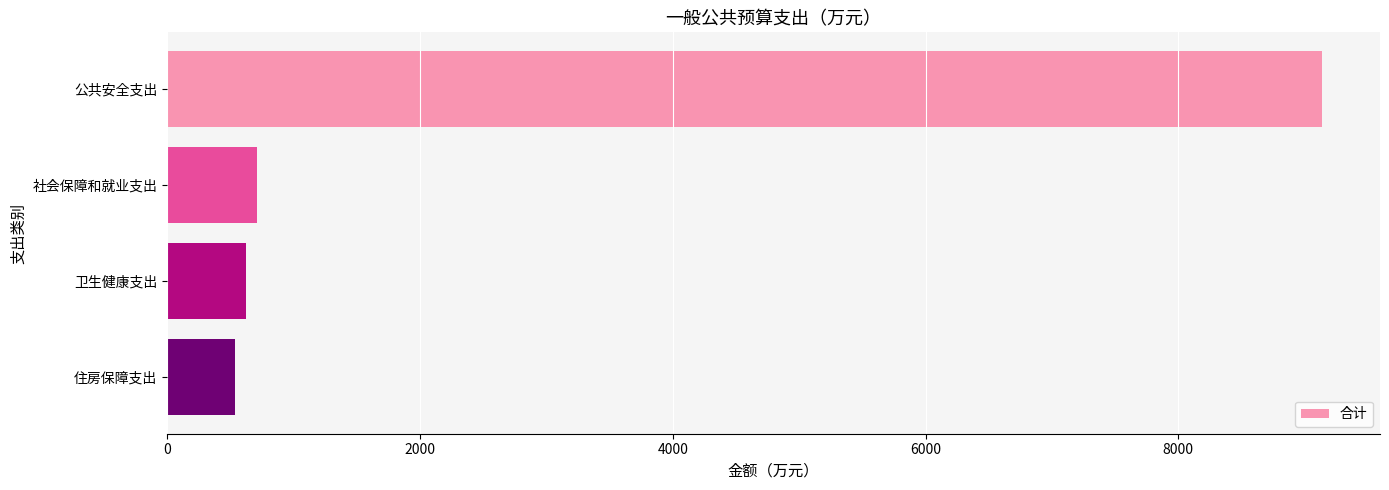

Reading bottom to top, list all the values displayed in this chart.

住房保障支出=534.8	卫生健康支出=624.5	社会保障和就业支出=713.0	公共安全支出=9138.3